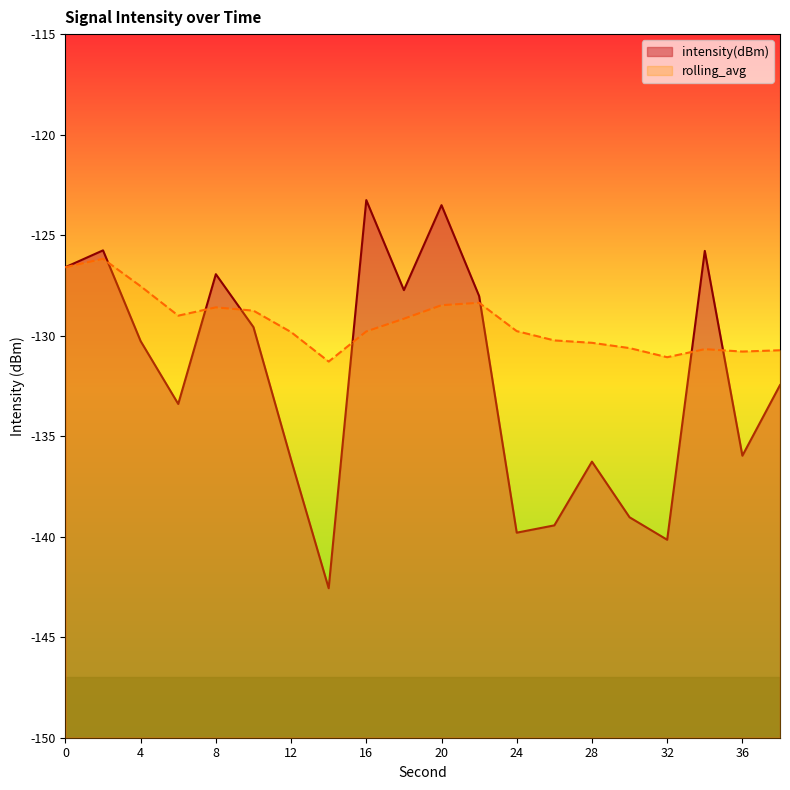

Rank the categories by intensity(dBm) value from lowest to highest.

14, 32, 24, 26, 30, 28, 12, 36, 6, 38, 4, 10, 22, 18, 8, 0, 34, 2, 20, 16